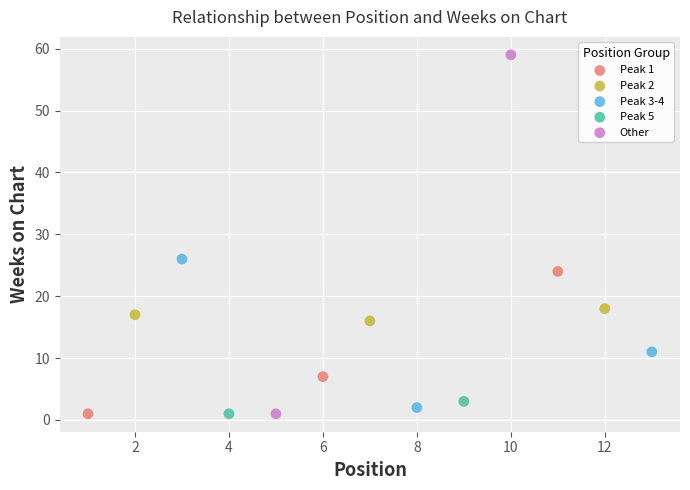

Which series reaches the maximum Y coordinate?

Other